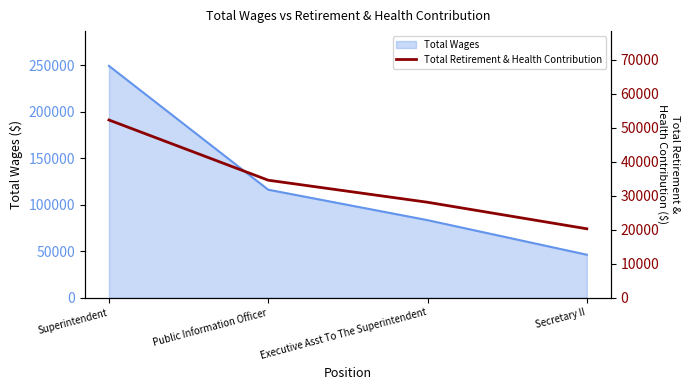

Which category has the lowest value in the Total Wages series?

Secretary II